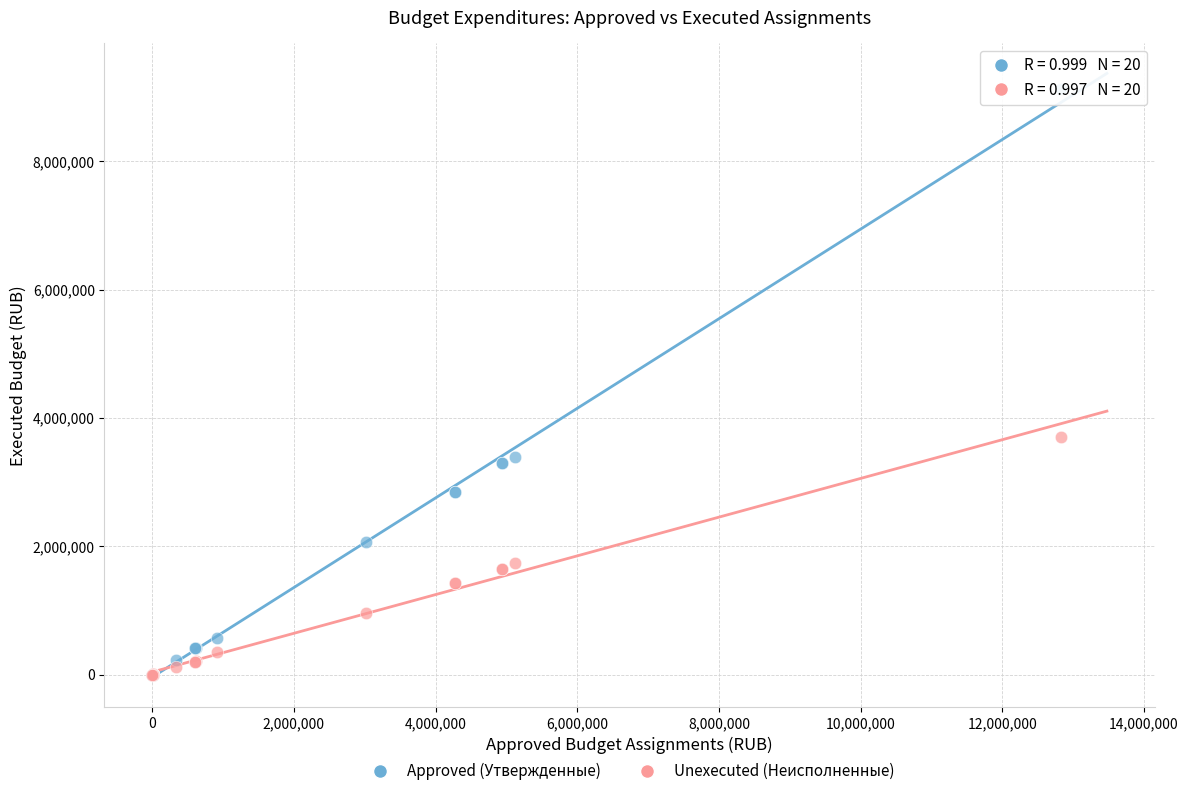

Across all series, what Y value is closest to 4564506?

3705987.2